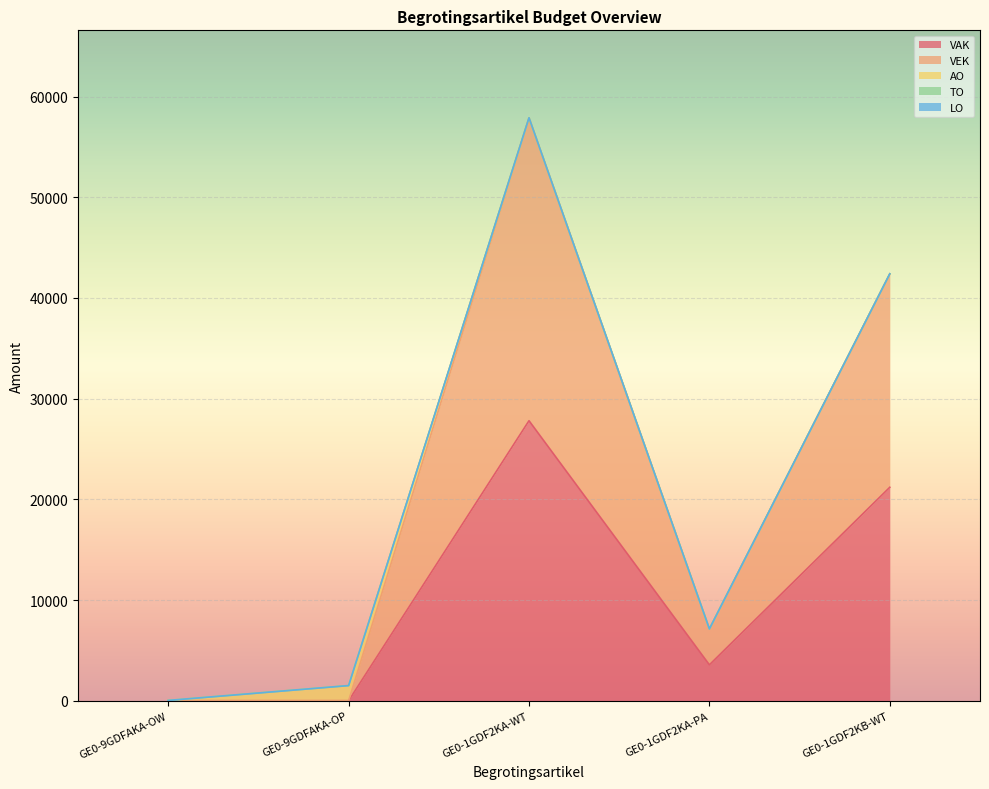

Reading left to right, what are all the values shown in this chart?

VAK: 0	0	27808	3565	21198
VEK: 0	0	30087	3565	21198
AO: 30	1504	0	0	0
TO: 0	0	0	0	0
LO: 0	0	0	0	0